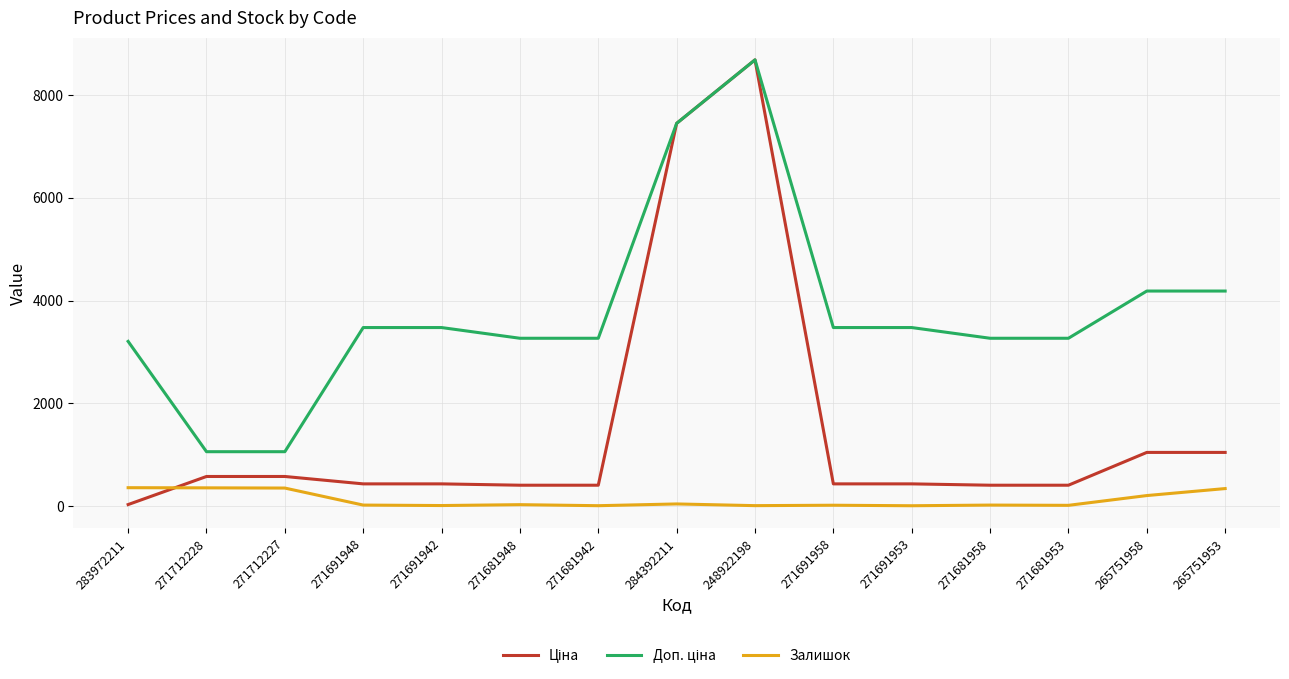

What is the difference between the highest and lowest values at 265751958?

3977.0